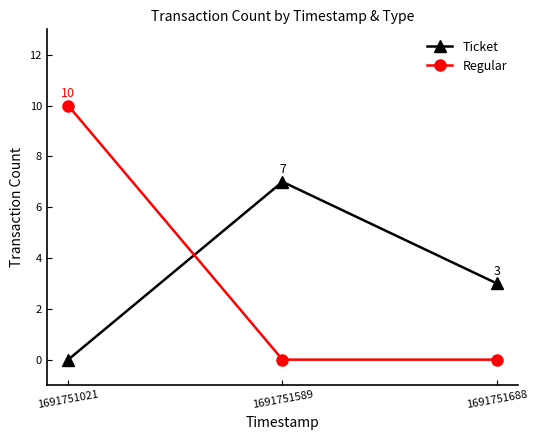

The value of Regular at 1691751589 is -4. True or false?

False